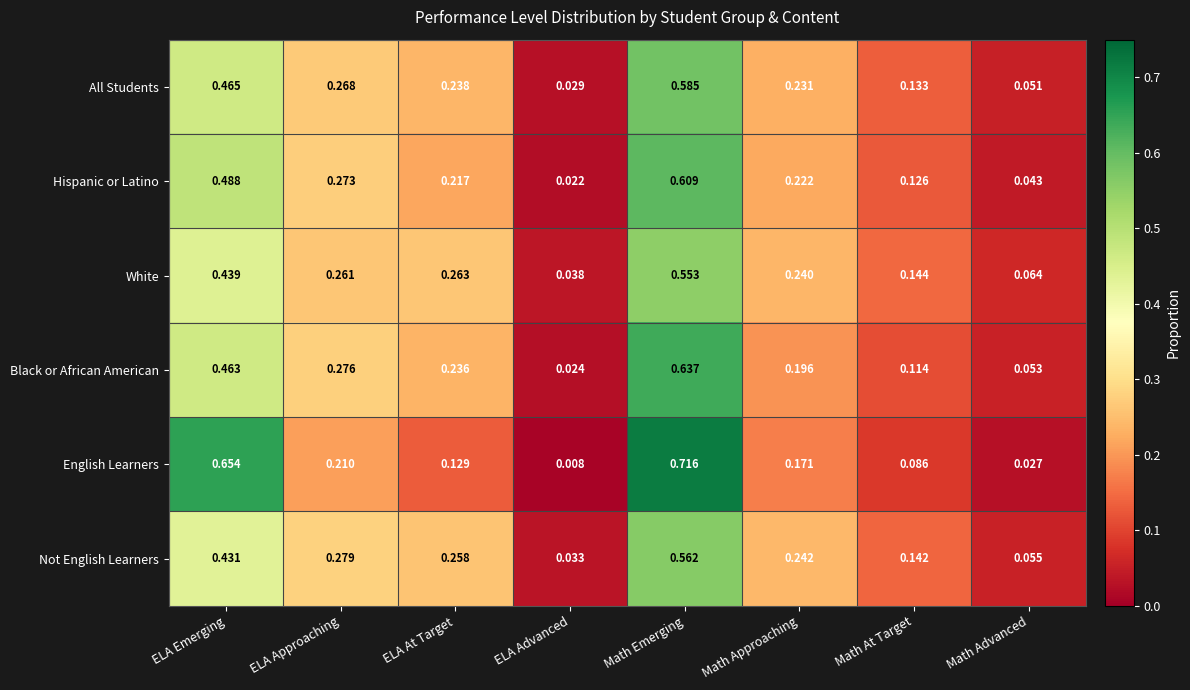

Which category has the highest value across all series?

Math Emerging